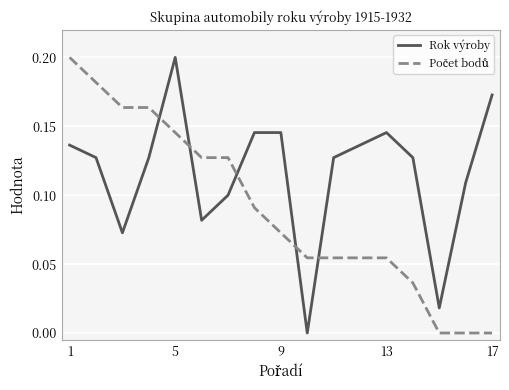

Which series has the largest total across all categories?

Rok výroby